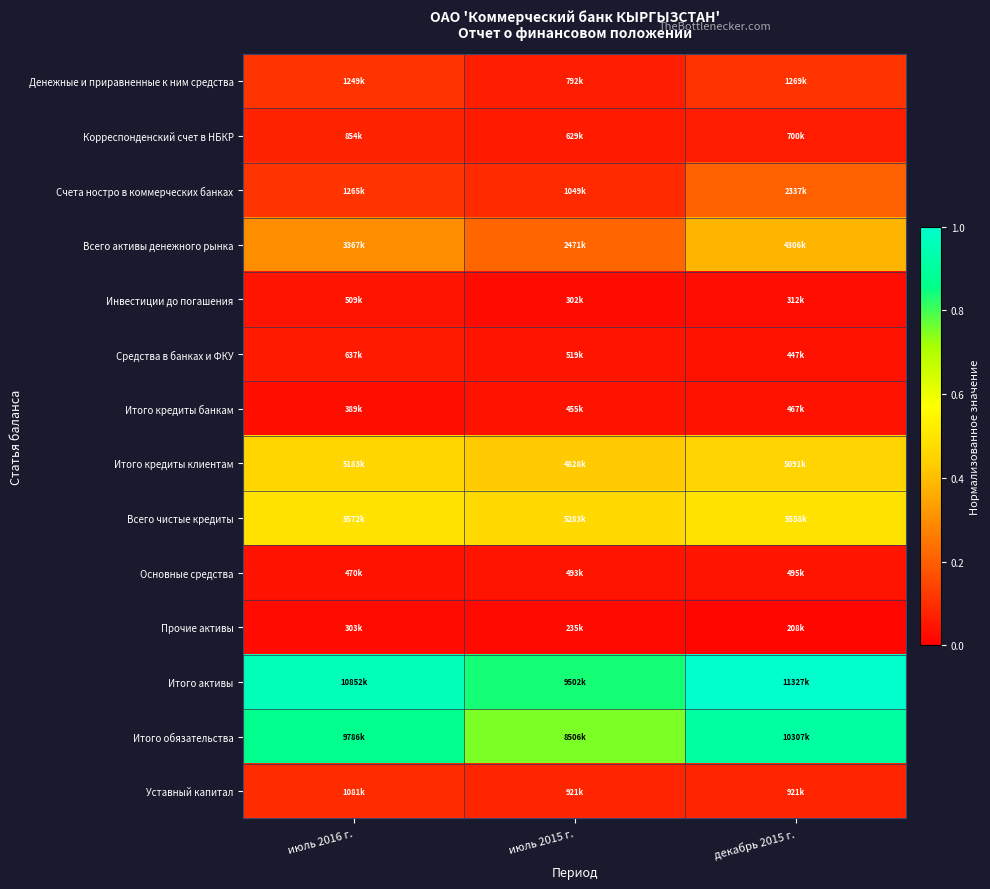

What is the spread (max minus min) of values at декабрь 2015 г.?

1.0